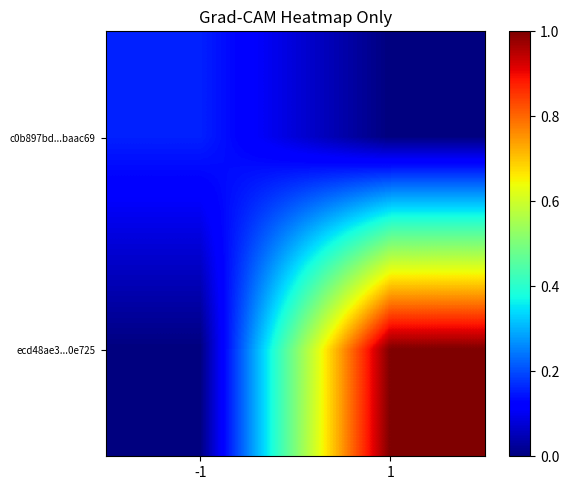

What is the total value across all series at -1?

0.2